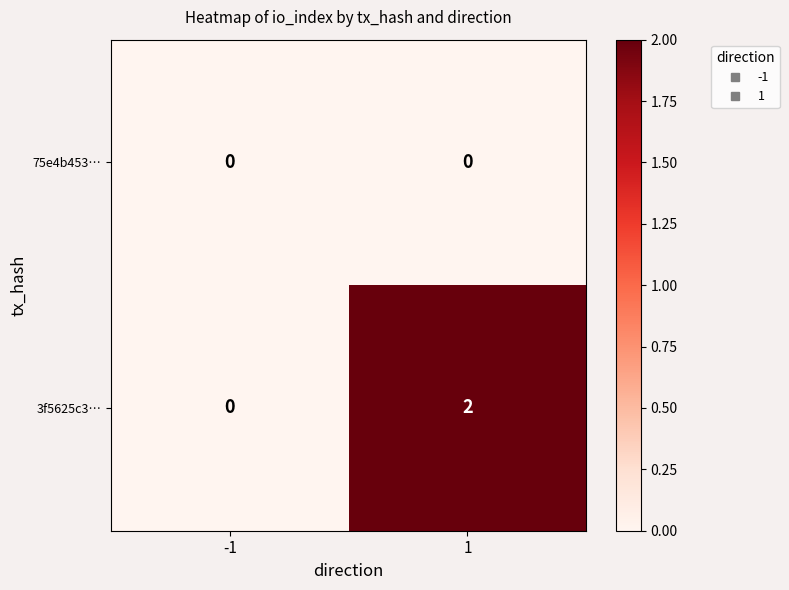

Is the value of 75e4b453… at 1 greater than the value of 3f5625c3… at 1?

No